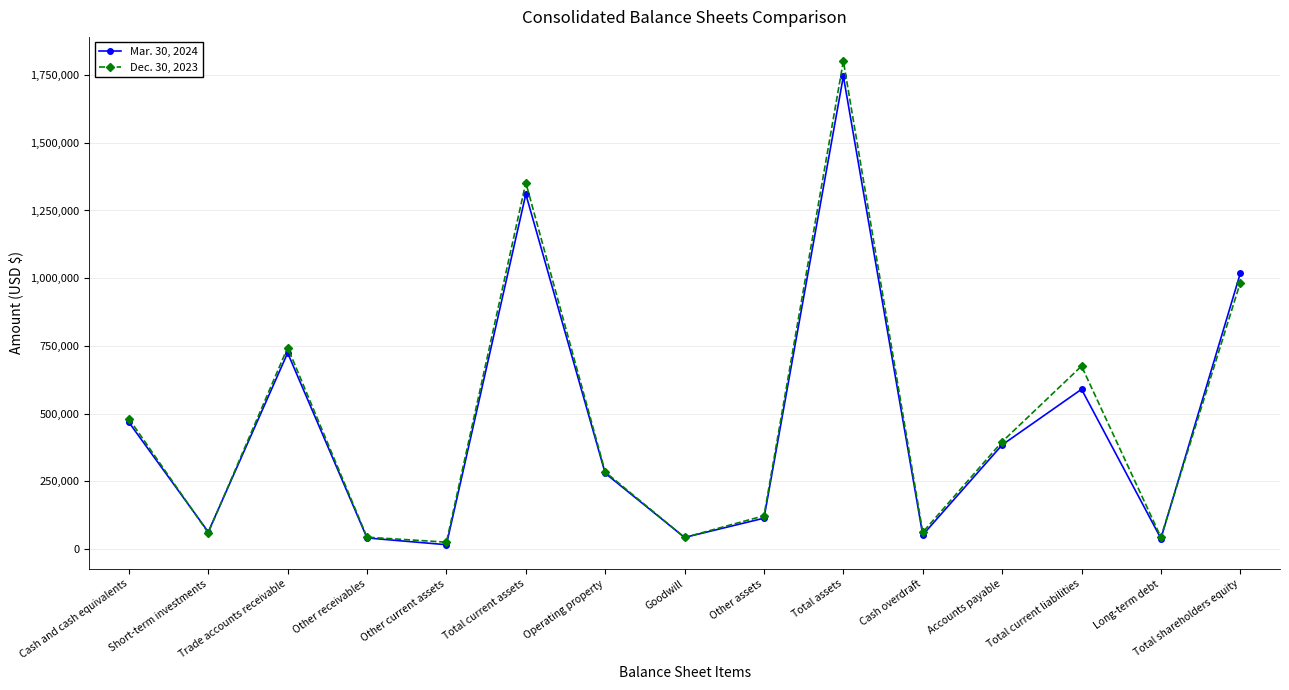

How many interior local peaks does the Mar. 30, 2024 series have?

4